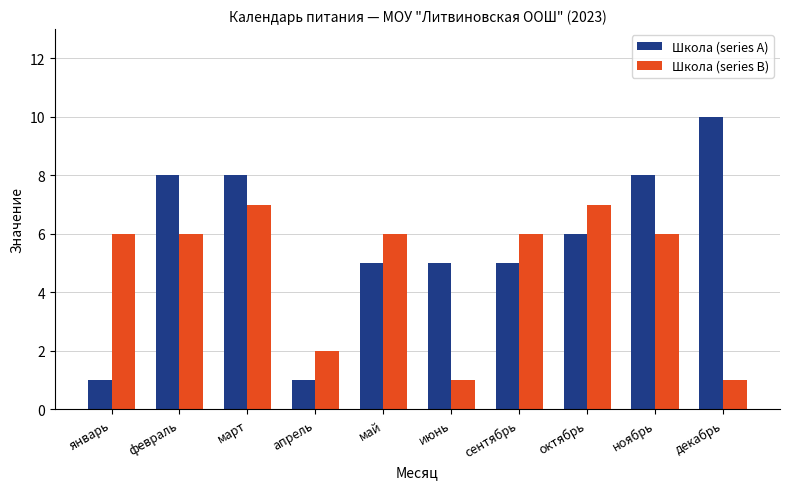

Which series changed the most between февраль and май?

Школа (series A)